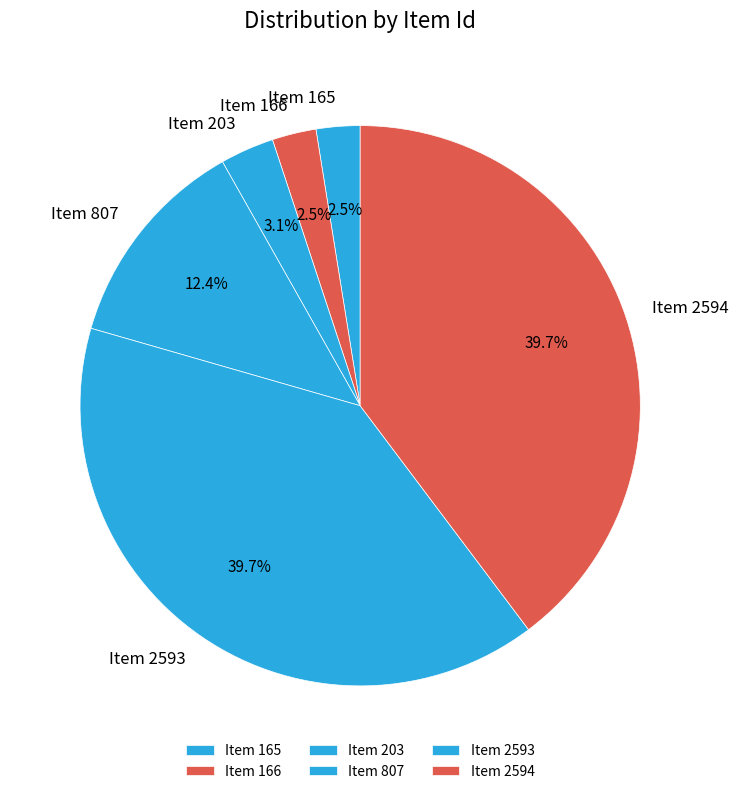

To the nearest percent, what is the difference between the largest and smallest slice percentages?

37%